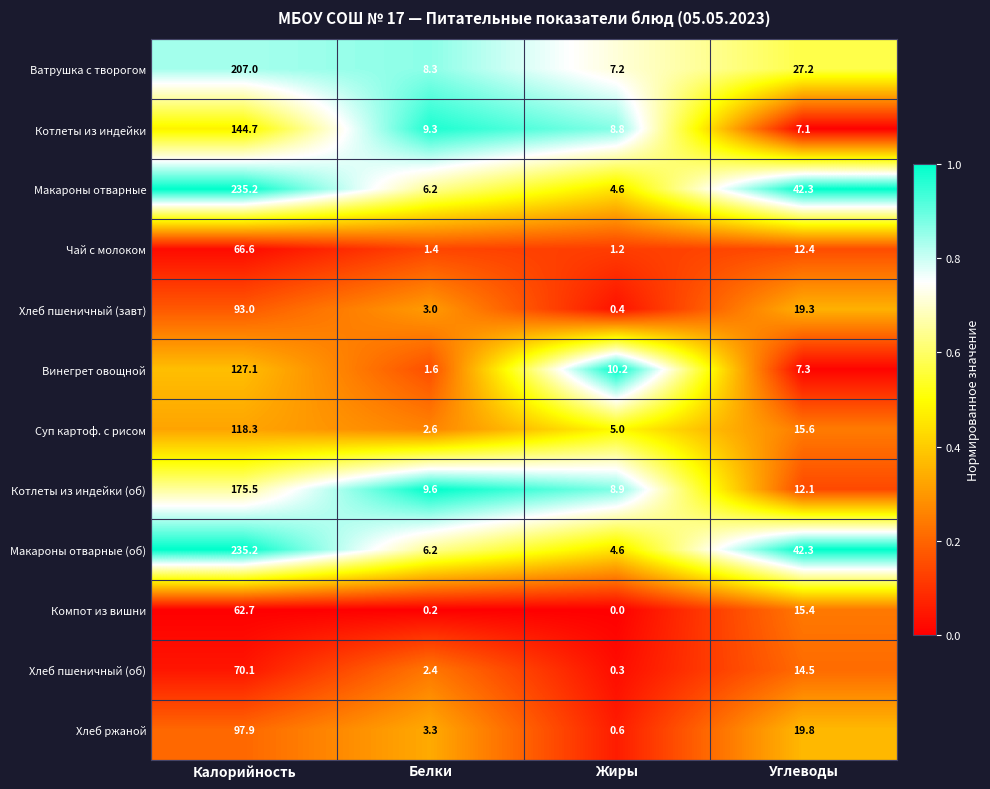

Rank the categories by Котлеты из индейки value from highest to lowest.

Калорийность, Белки, Жиры, Углеводы